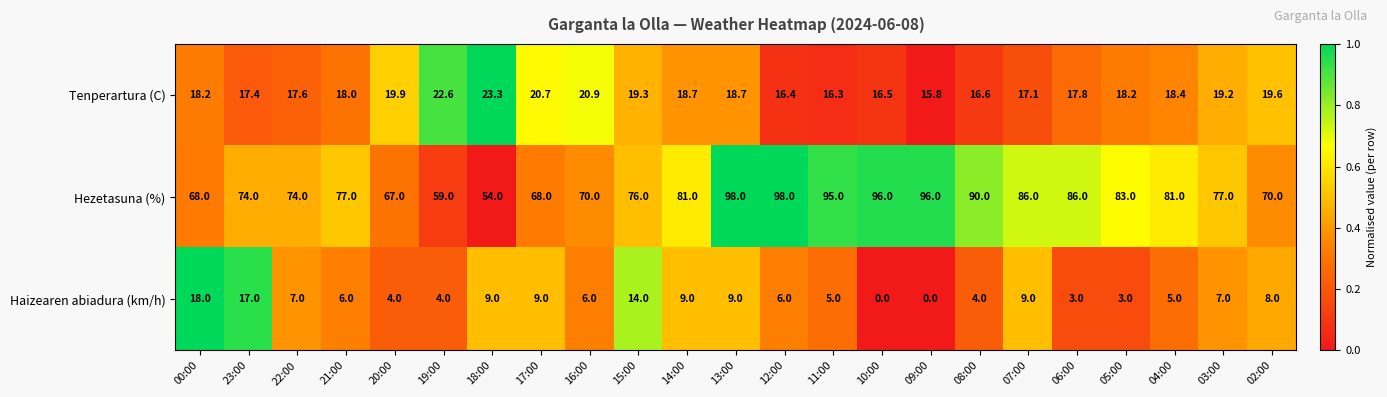

The Haizearen abiadura (km/h) series shows 9.9 at 23:00. True or false?

False